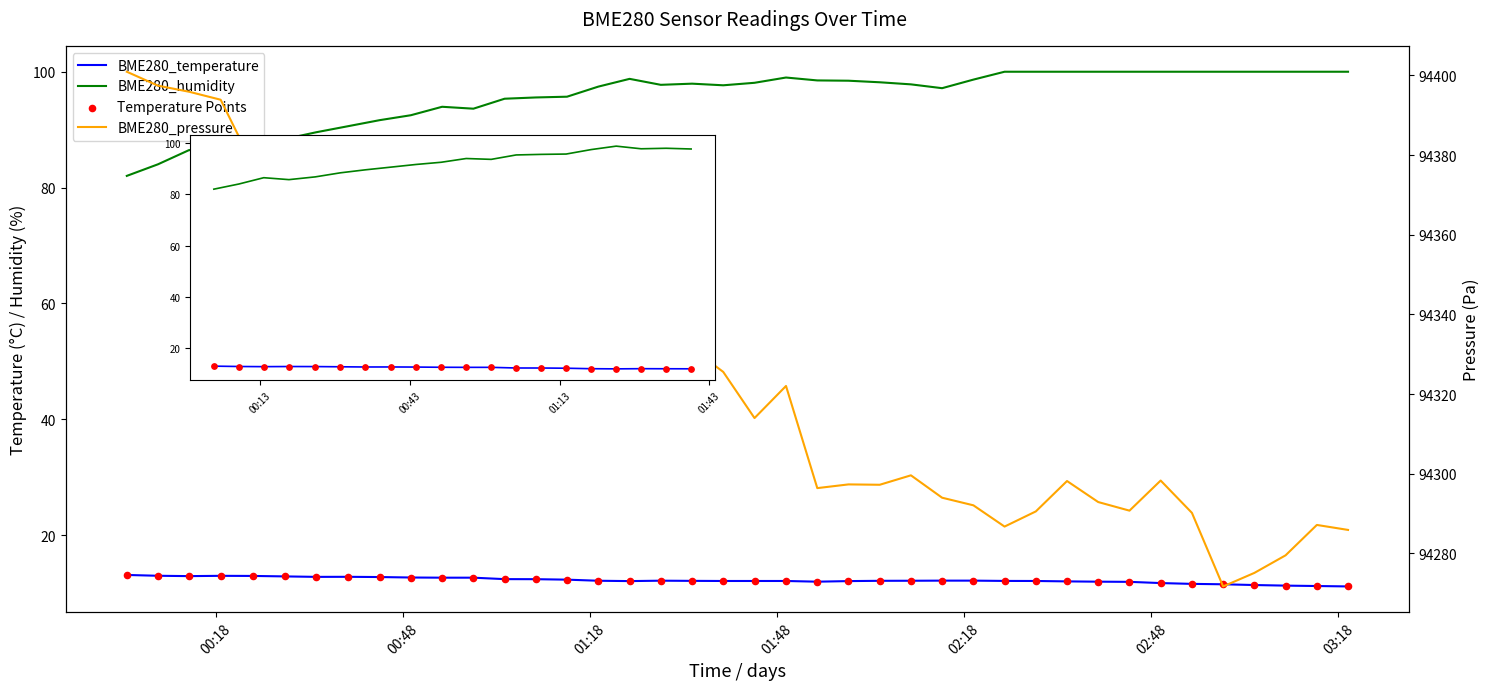

At how many categories does at least one series exceed 11381?

40